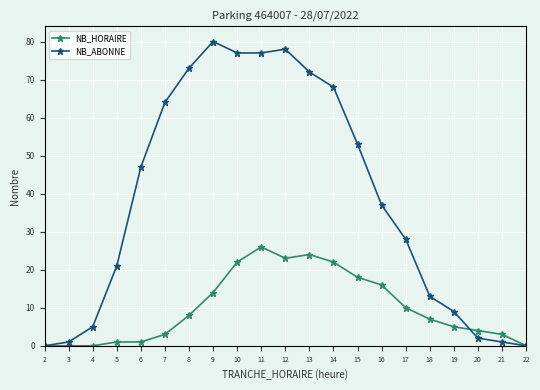

True or false: NB_HORAIRE has a value of 22 at 14.

True